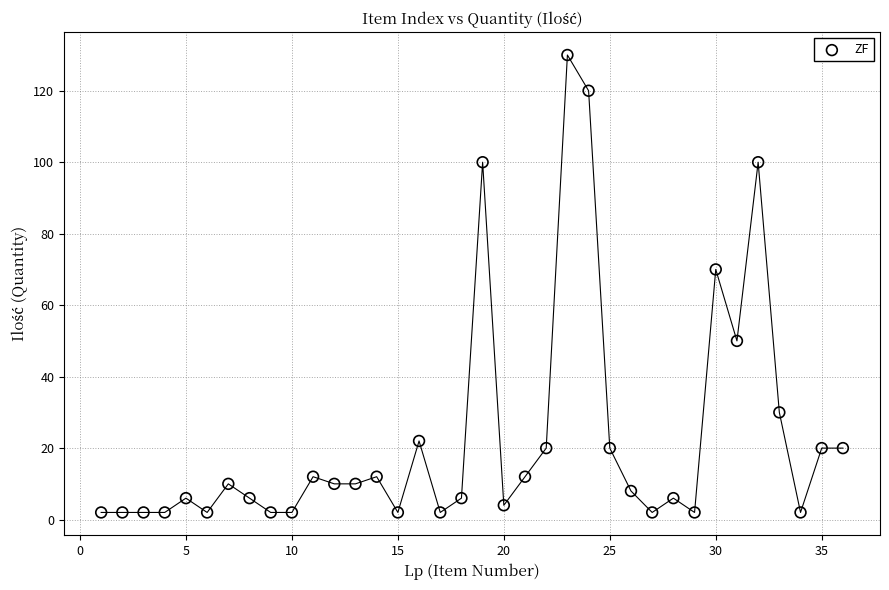

What Y value in the scatter plot is closest to 66?

70